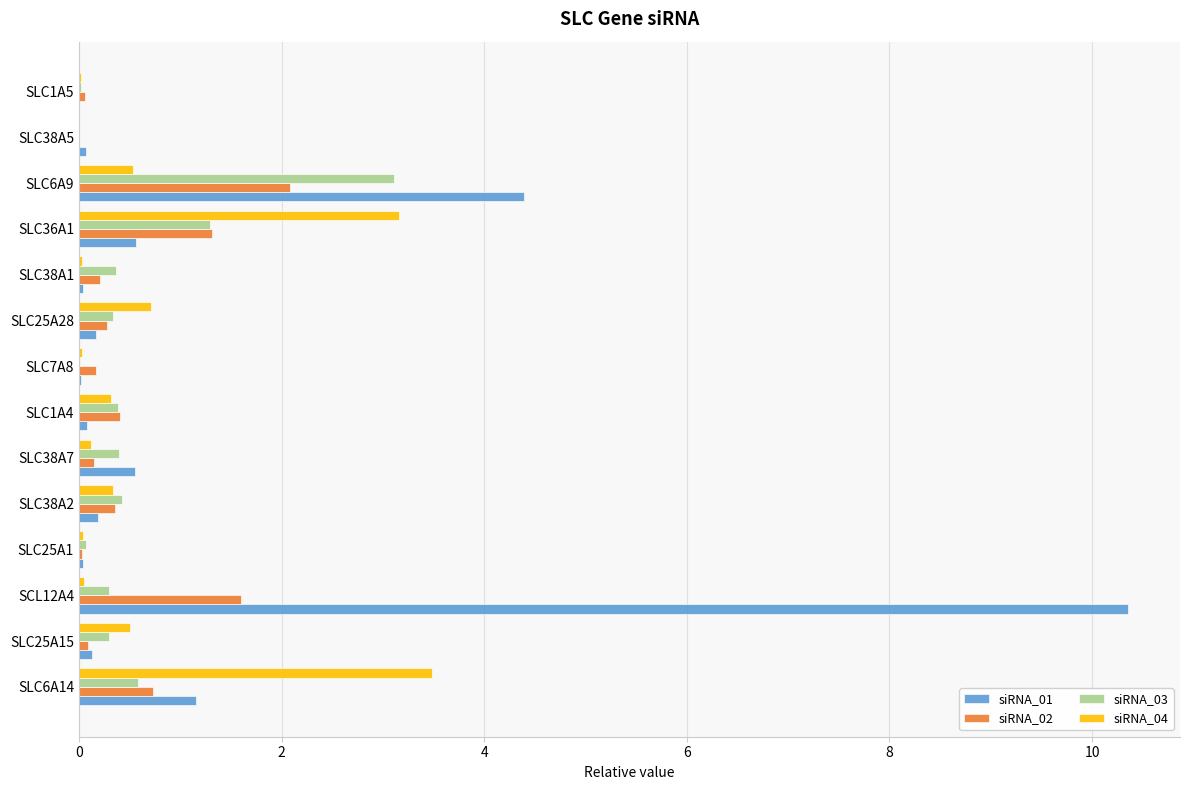

True or false: siRNA_01 has a value of 1.2 at SLC6A14.

True